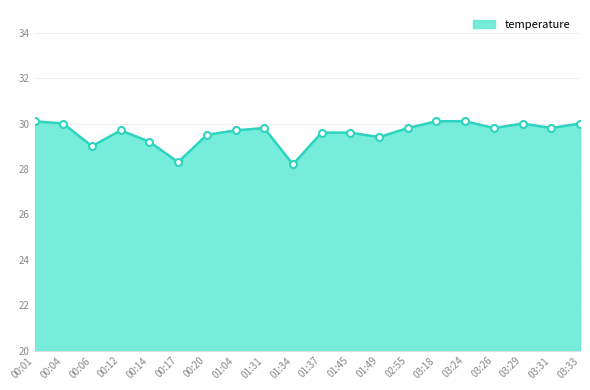

What is the sum of the values at 02:55 and 01:49?

59.2